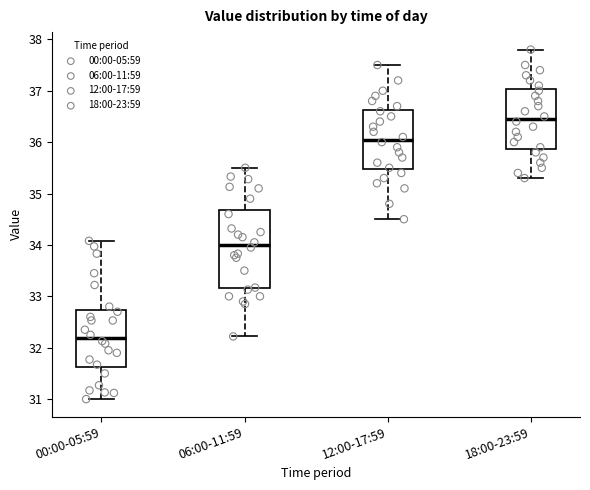

Where is the lower edge of the box for 00:00-05:59 on the y-axis? The values are not printed on the chart, so give them approximately, as read against the axis.

31.6